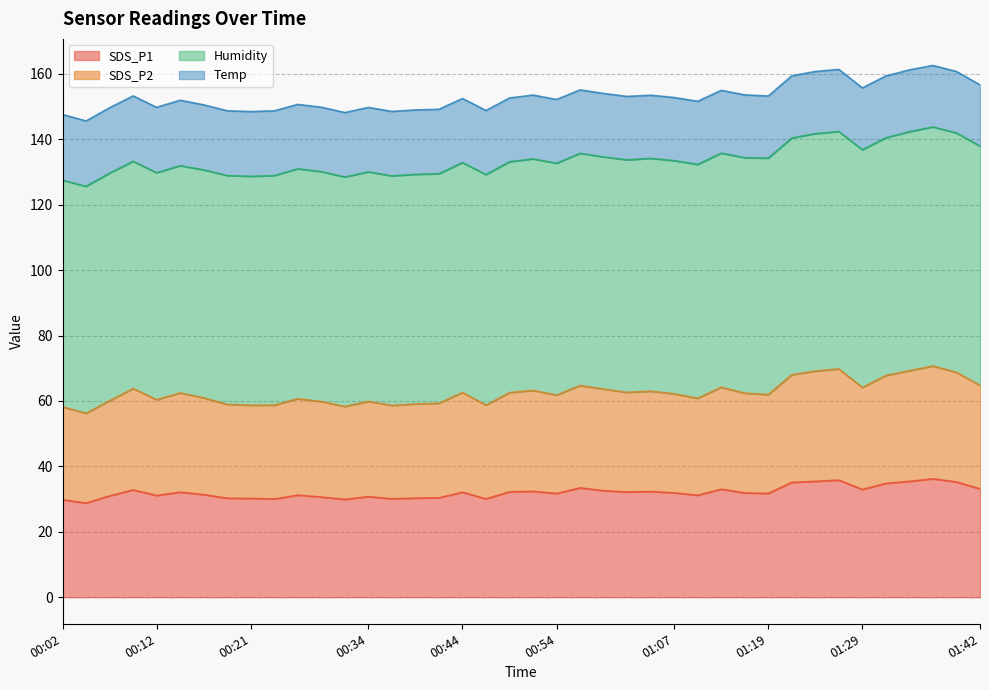

How many lines are shown in the chart?

4